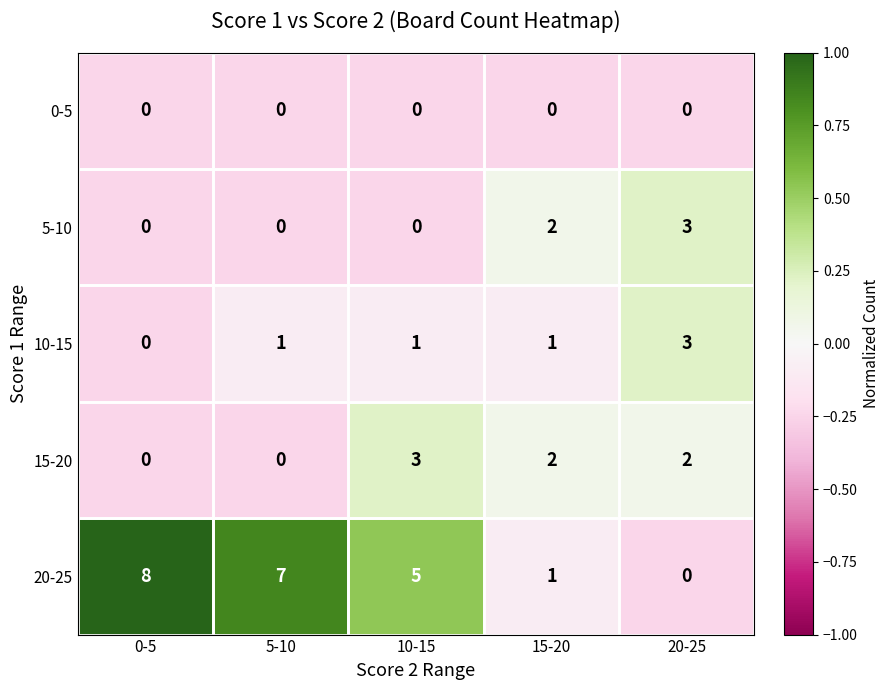

Which series has the widest spread of values?

20-25